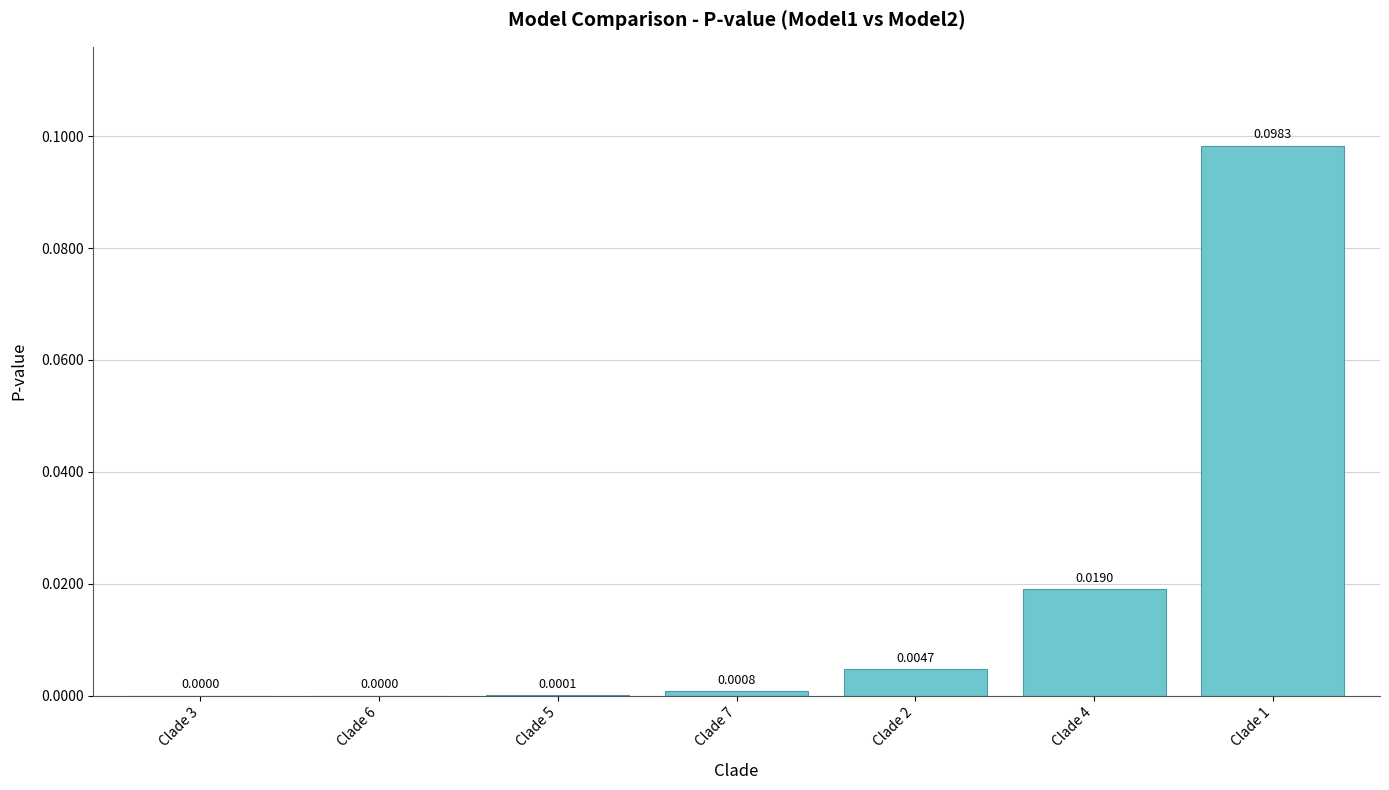

Which has a higher value, Clade 7 or Clade 2?

Clade 2